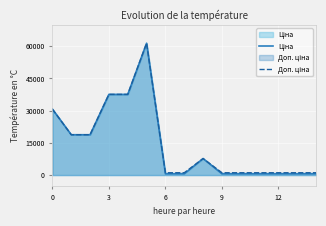

What is the total value across all series at 0?

61434.3